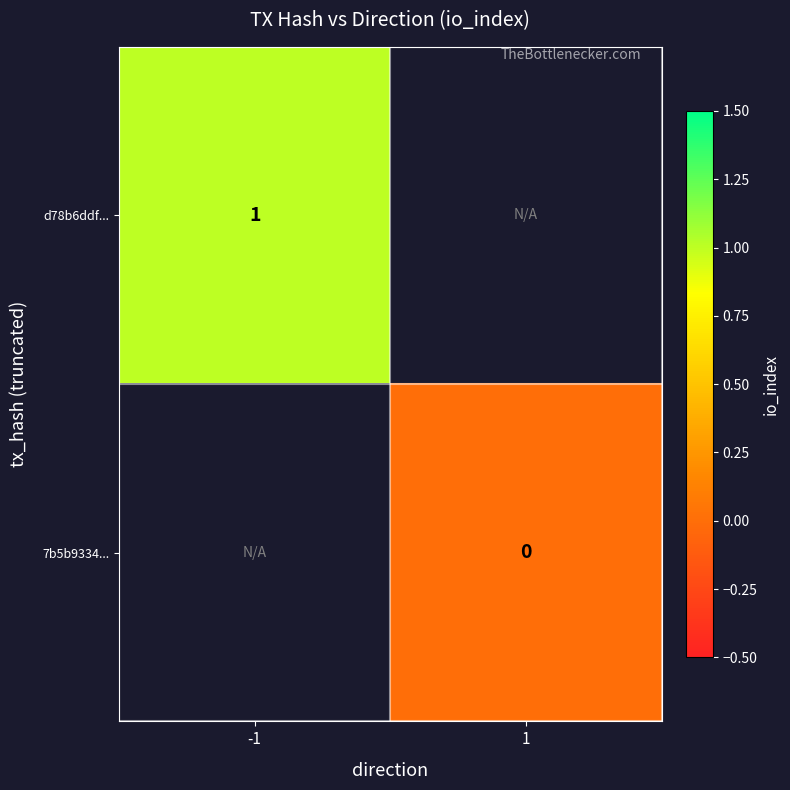

At how many categories does at least one series exceed 0?

1